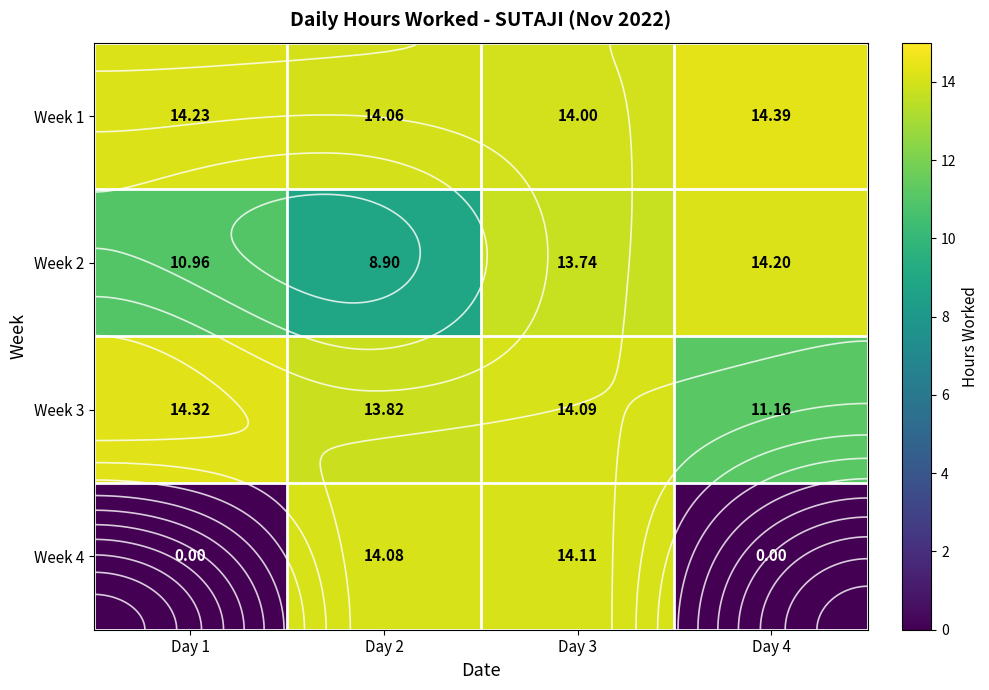

Which has a higher value, Day 3 or Day 1?

Day 1